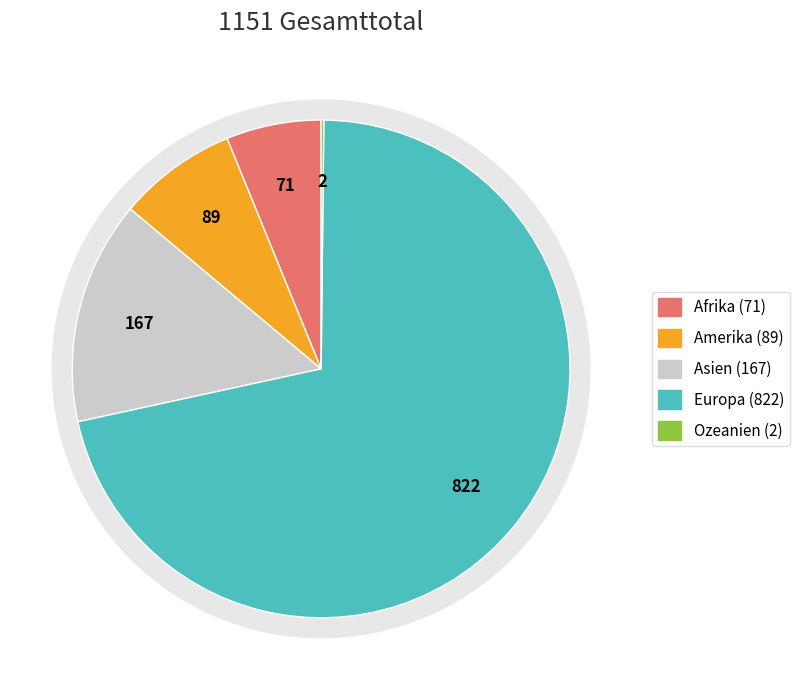

Which slice is the smallest?

Ozeanien